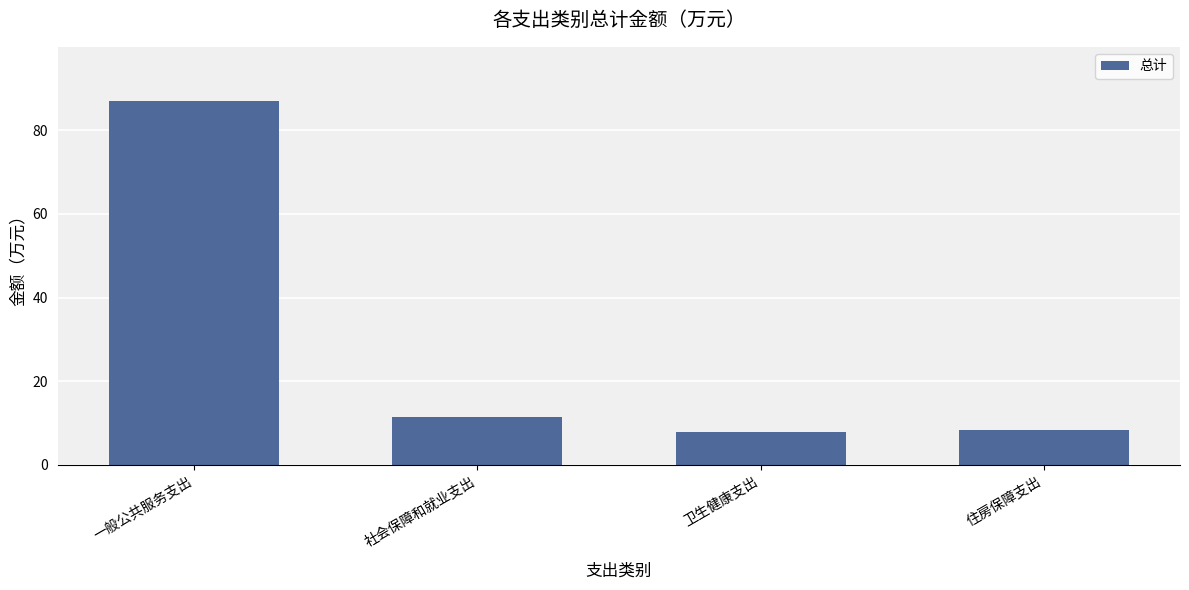

What is the difference between the second highest and minimum values?

3.6